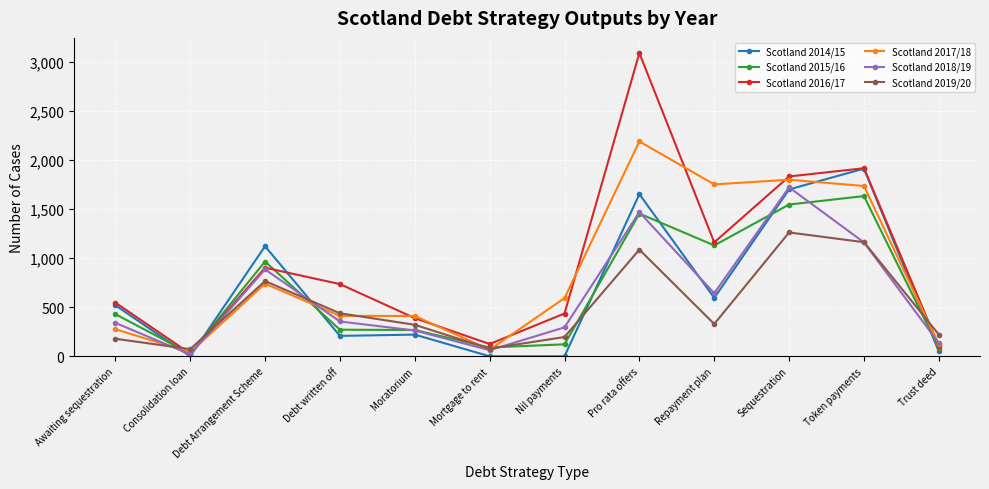

Count the number of data series in this chart.

6